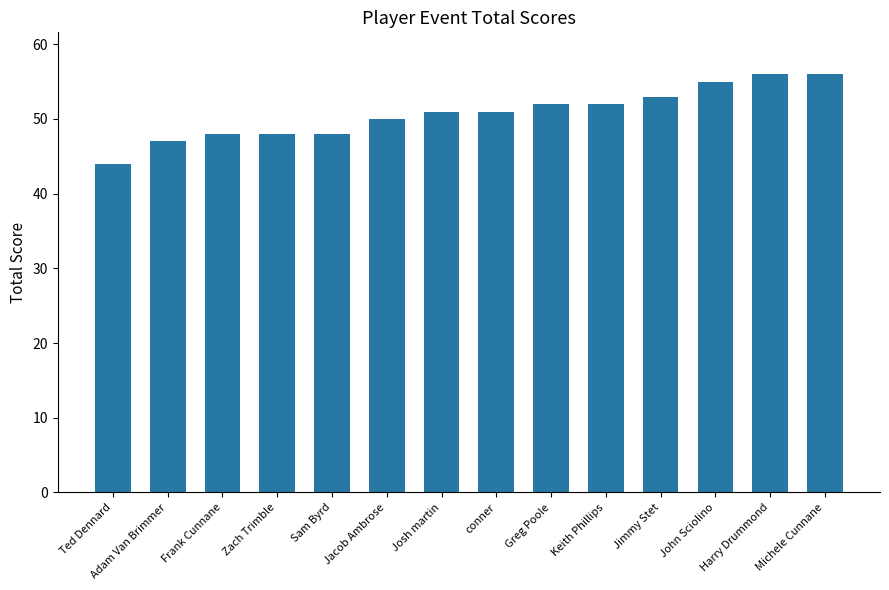

The value at Jimmy Stet is 13. True or false?

False